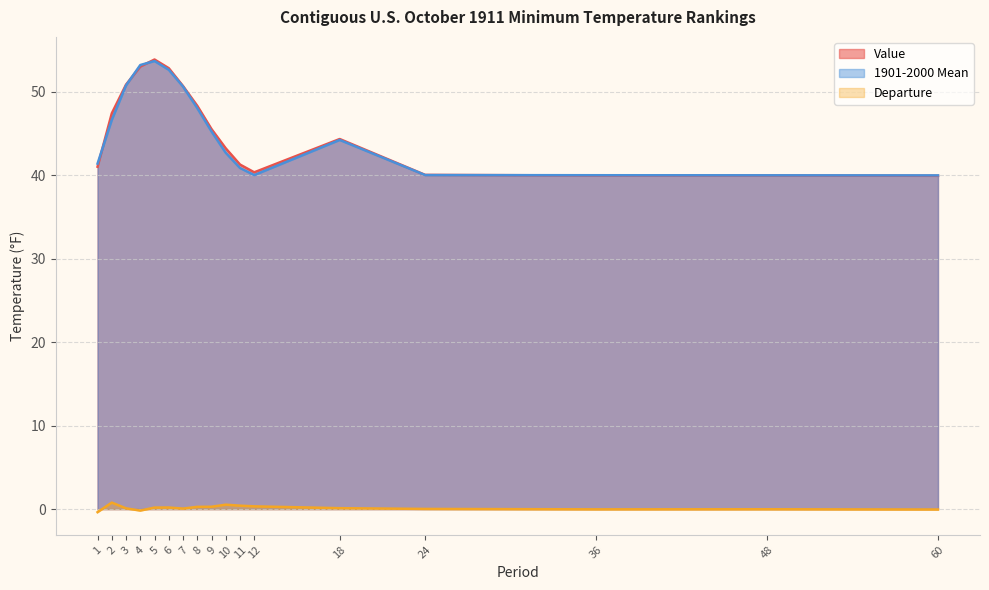

Reading left to right, what are all the values shown in this chart?

Value: 1=41.0	2=47.4	3=50.9	4=53.0	5=53.9	6=52.9	7=50.7	8=48.3	9=45.5	10=43.2	11=41.3	12=40.4	18=44.4	24=40.1	36=40.0	48=40.0	60=40.0
1901-2000 Mean: 1=41.4	2=46.7	3=50.8	4=53.2	5=53.7	6=52.7	7=50.6	8=48.1	9=45.3	10=42.7	11=40.9	12=40.0	18=44.2	24=40.0	36=40.0	48=40.0	60=40.0
Departure: 1=-0.4	2=0.8	3=0.1	4=-0.2	5=0.2	6=0.2	7=0.1	8=0.3	9=0.3	10=0.5	11=0.4	12=0.3	18=0.1	24=0.0	36=-0.0	48=-0.0	60=-0.1